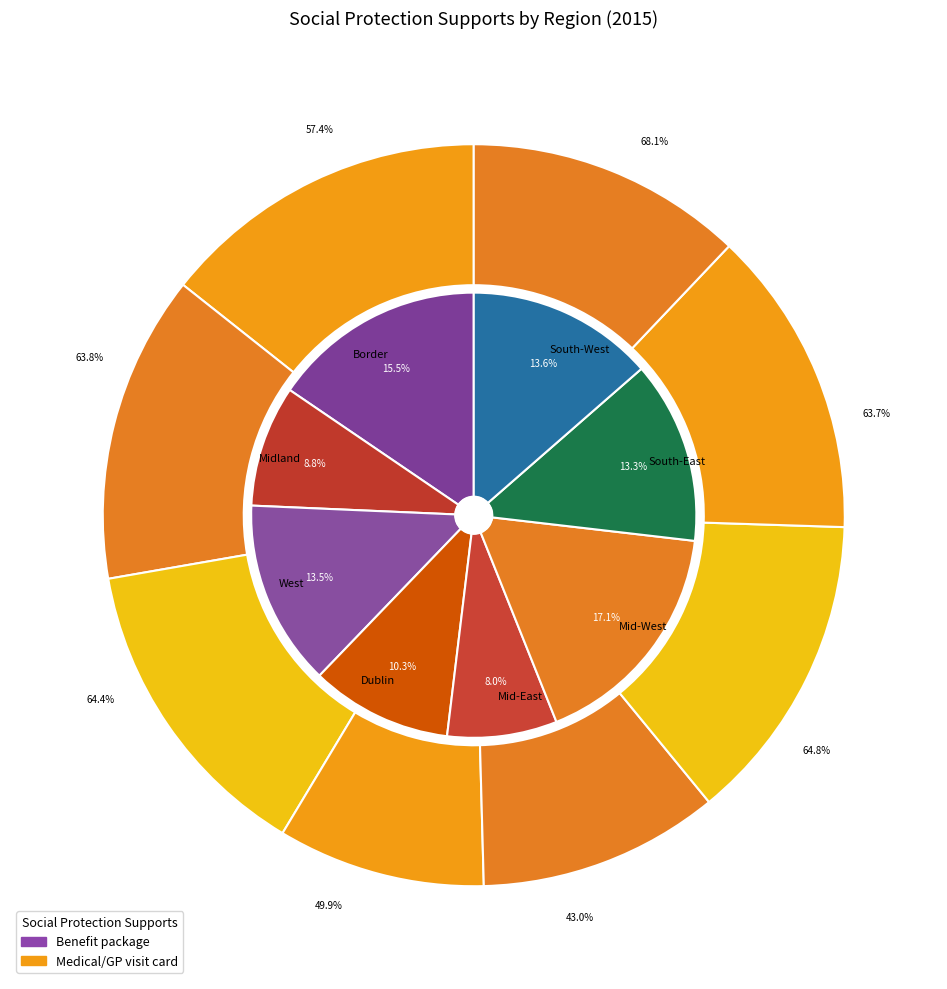

Does Border account for over 50% of the chart?

No